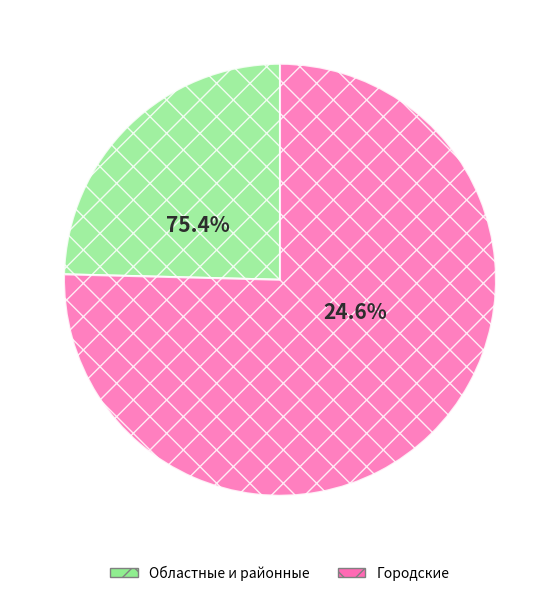

What percentage is NOT represented by Городские учреждения?

24.6%